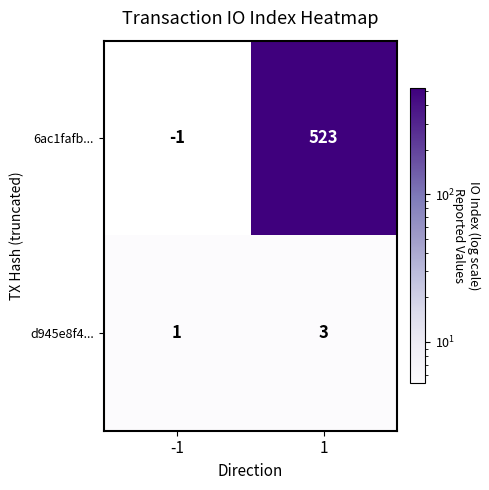

Is it true that d945e8f4... equals 1 at 1?

False